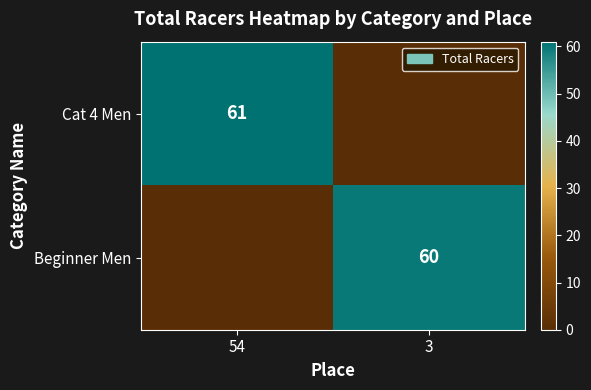

True or false: Cat 4 Men has a value of 61 at 54.

True